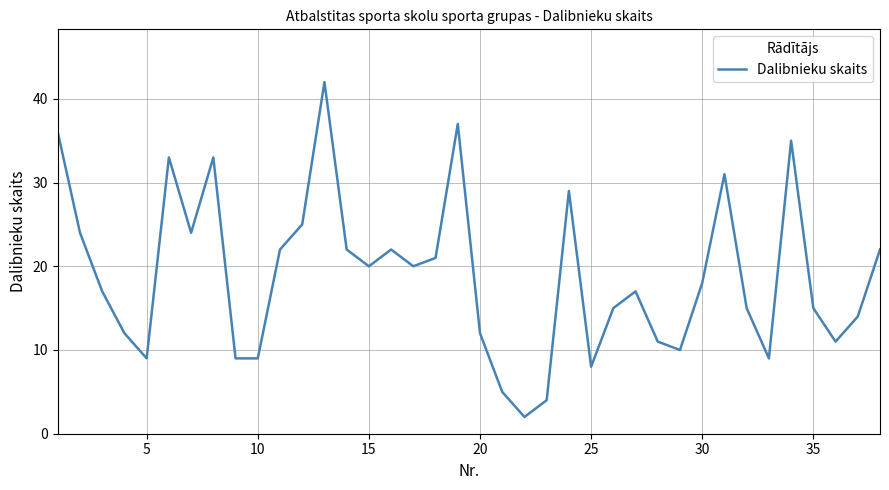

What is the difference between the maximum and minimum values?

40